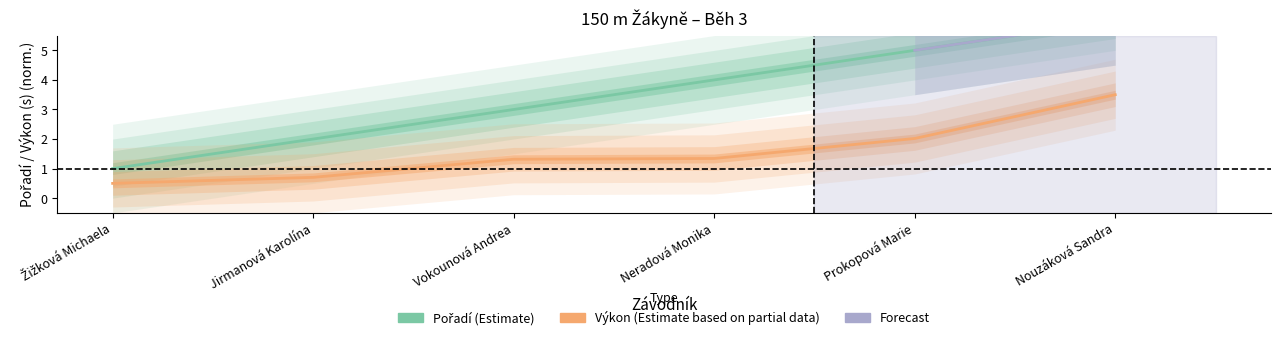

What is the difference between the second highest and second lowest values in the Výkon series?

1.3